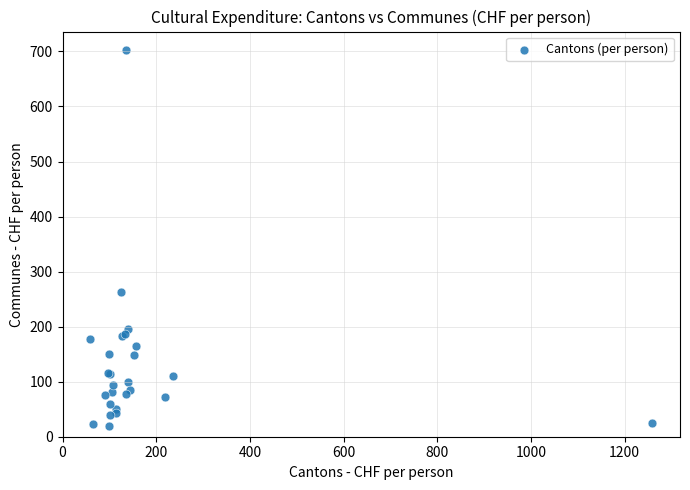

What Y value in the scatter plot is closest to 360?

262.8